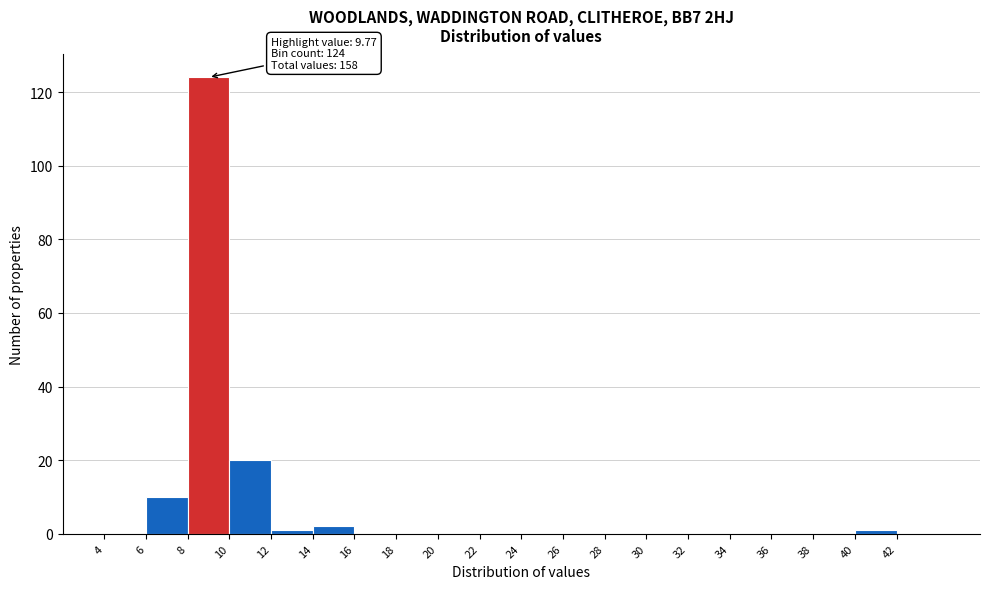

Which range on the x-axis has the tallest bar?

8 to 10